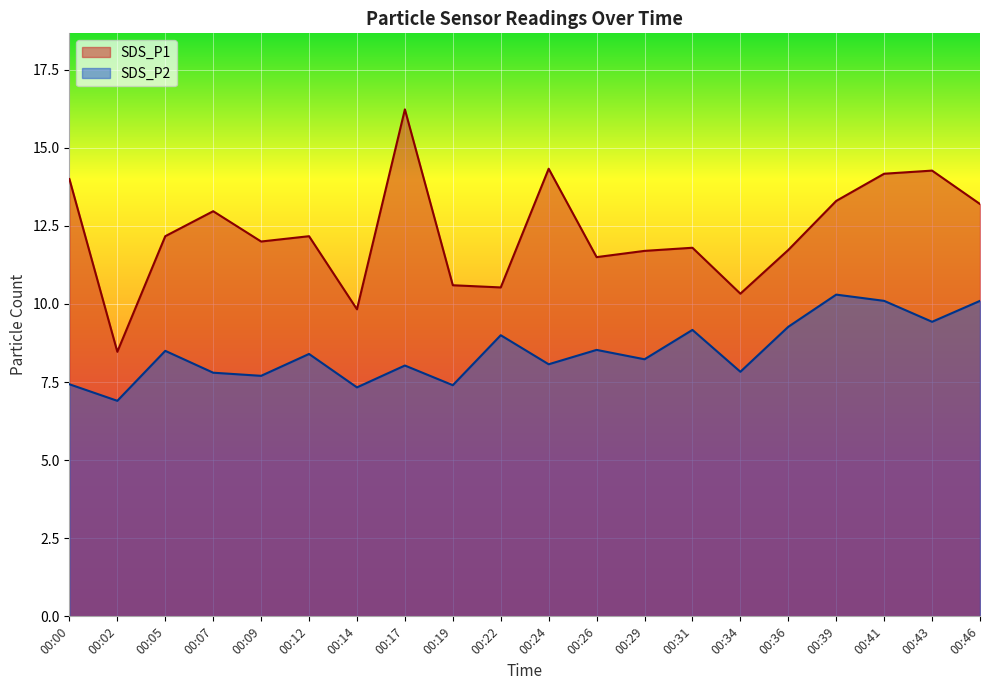

What is the sum of the SDS_P2 values at 00:19 and 00:29?

15.6